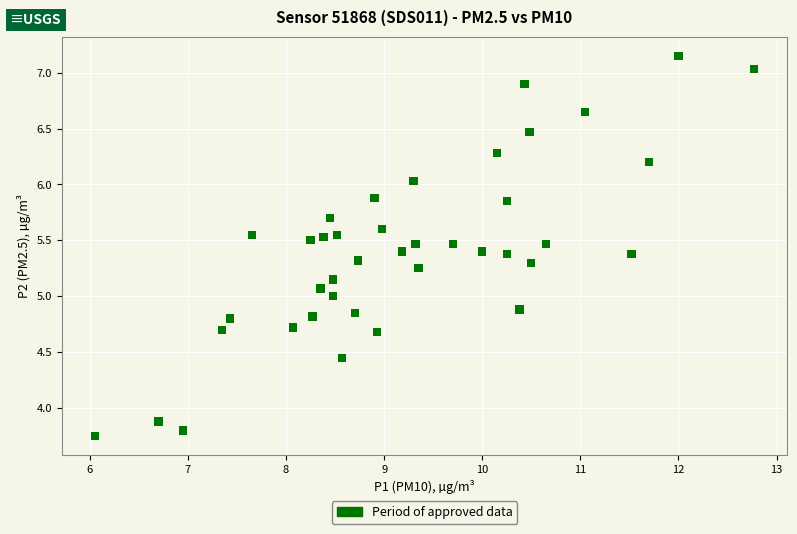

What is the range of Y values (max minus min)?

3.4